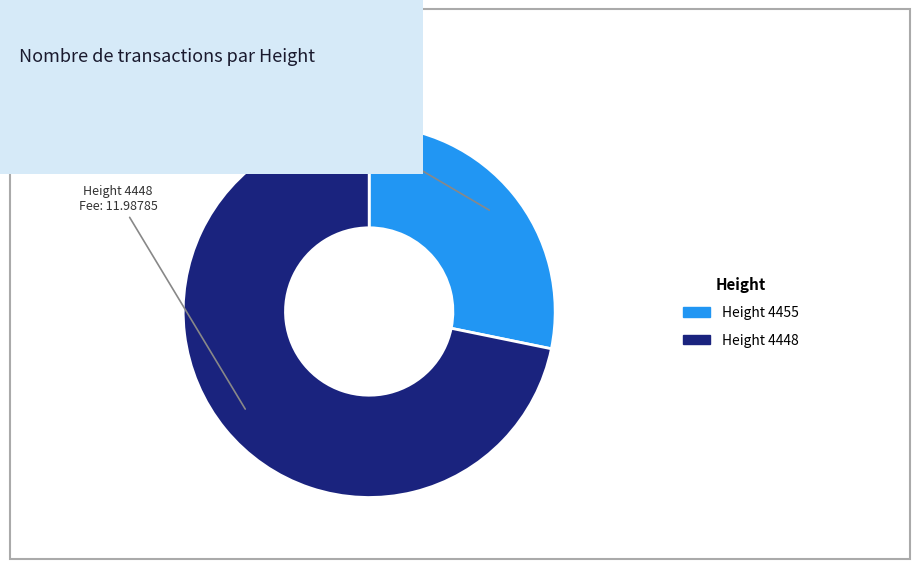

Which category has the biggest portion of the pie?

4448